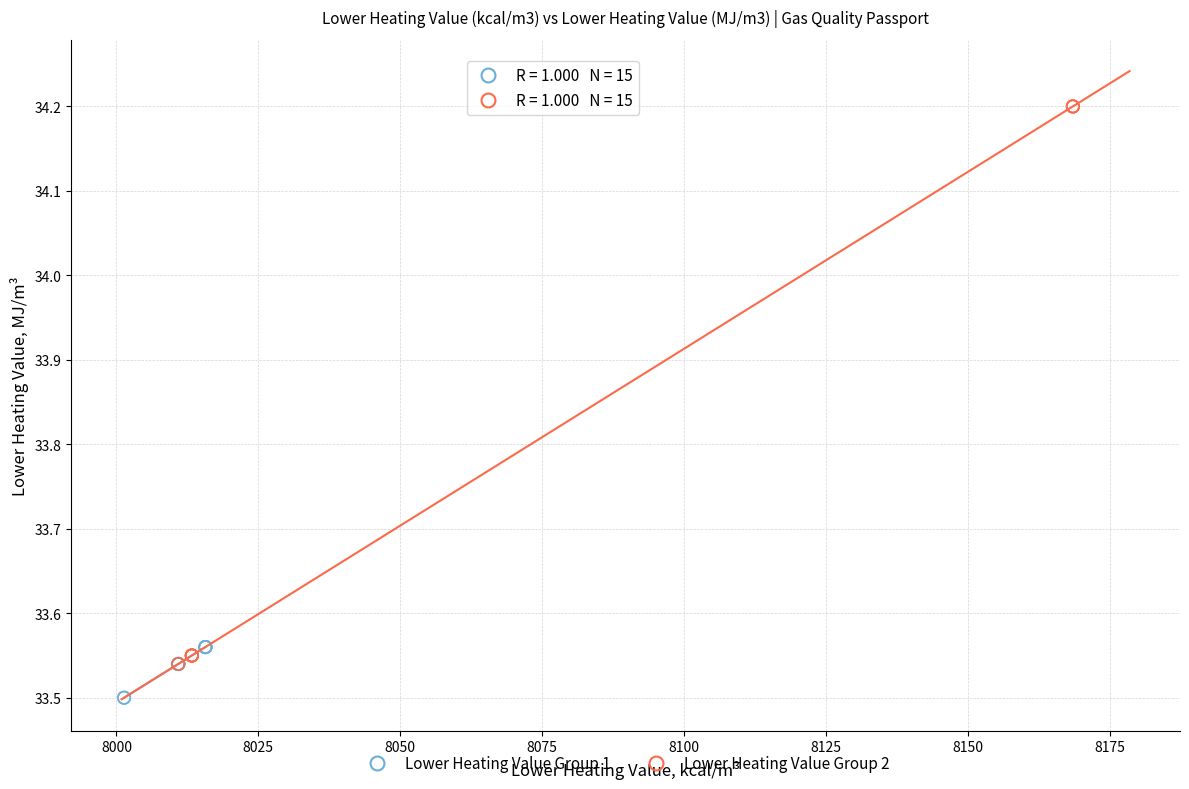

Which series reaches the maximum Y coordinate?

Lower Heating Value Group 2